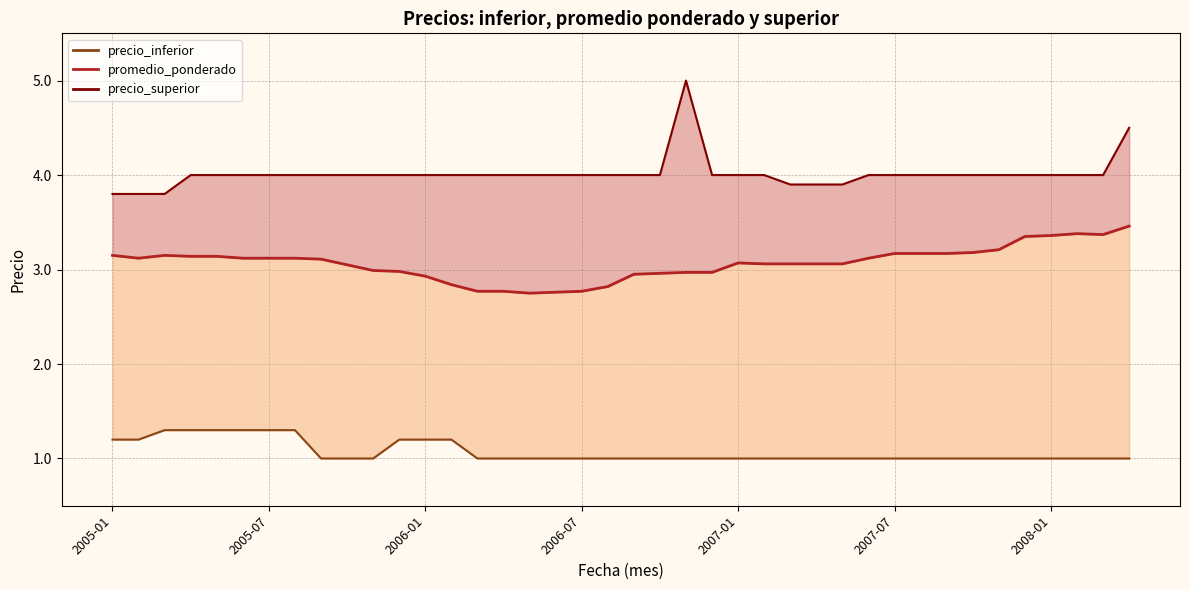

What is the total value across all series at 34?

8.2